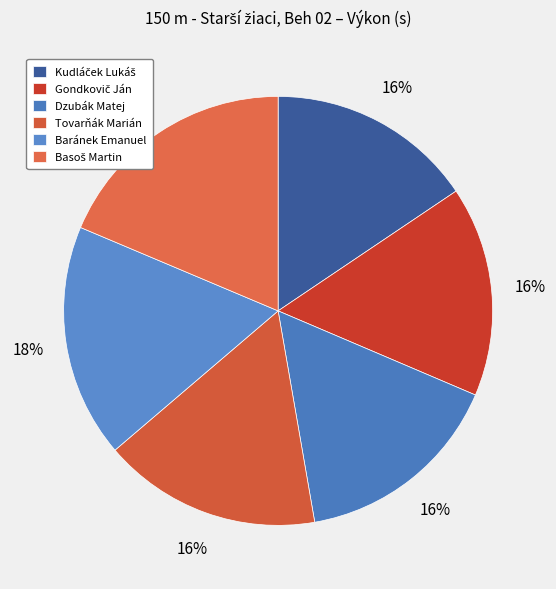

How many segments does this pie chart have?

6